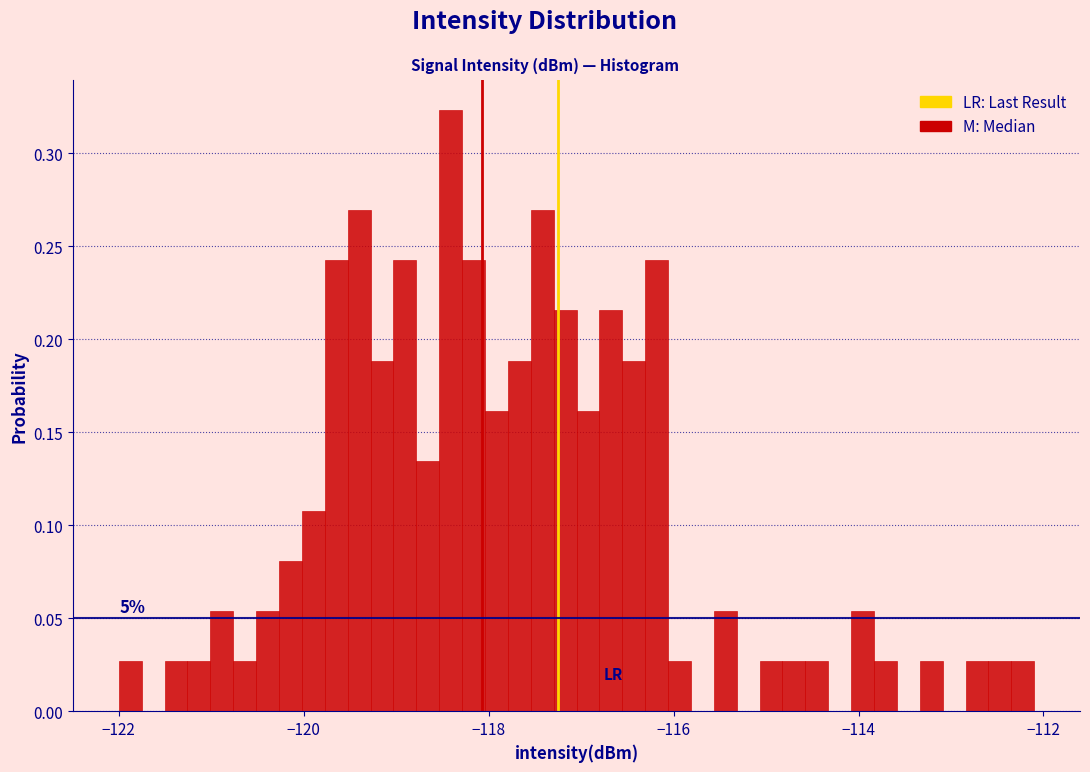

Read against the x-axis, roughly where is the centre of the tallest bar?

-118.4